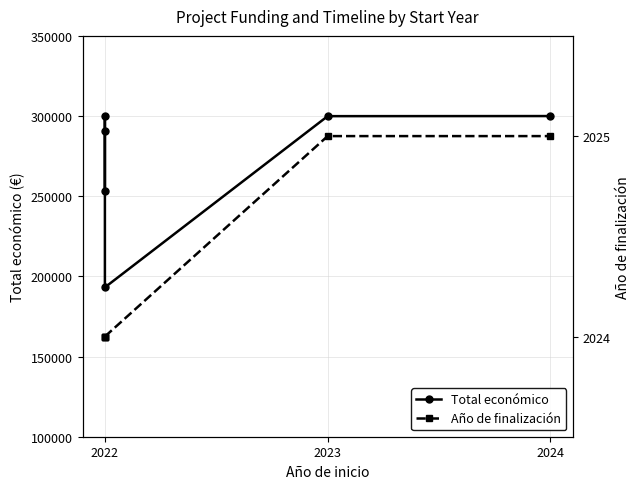

What are all the series names shown in the legend?

Total económico, Año de finalización